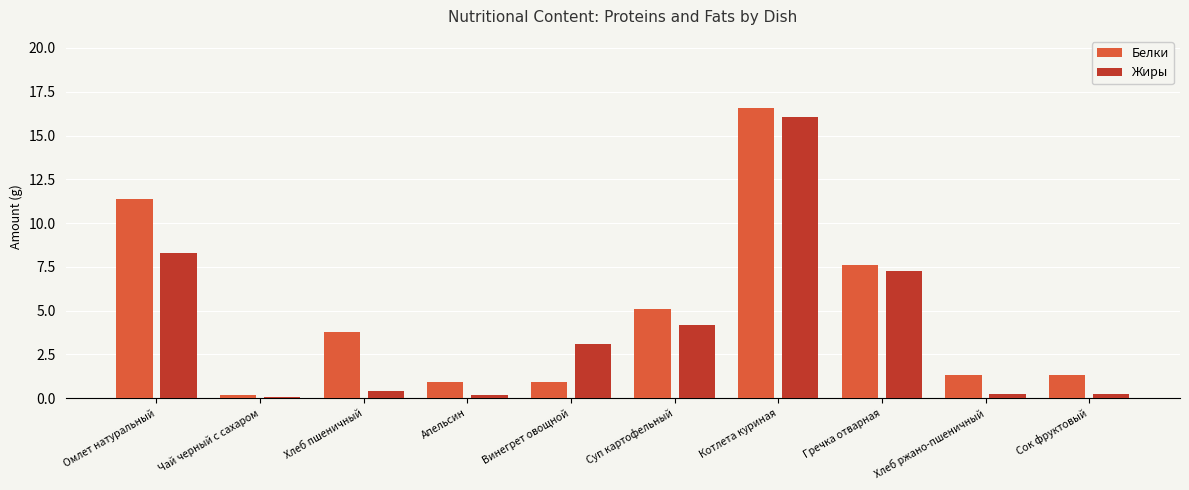

What is the sum of all Жиры values?

40.0